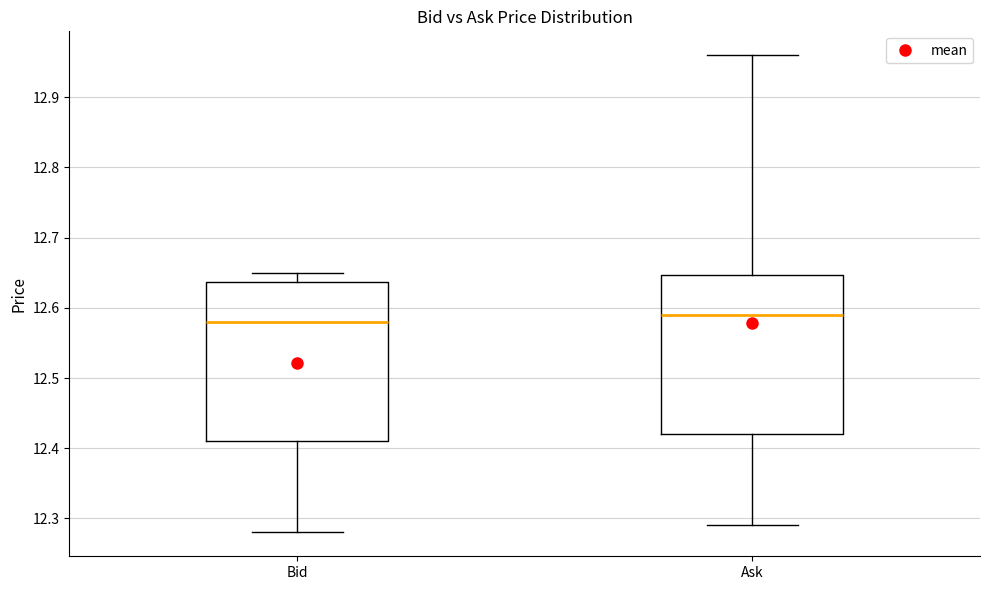

Reading left to right, read every box against the y-axis: the position of its median line, the range the box covers, and the ends of its whiskers. The values are not printed on the chart, so give them approximately, as read against the axis.

Bid: median 12.58, box 12.41 to 12.64, whiskers 12.28 to 12.65
Ask: median 12.59, box 12.42 to 12.65, whiskers 12.29 to 12.96